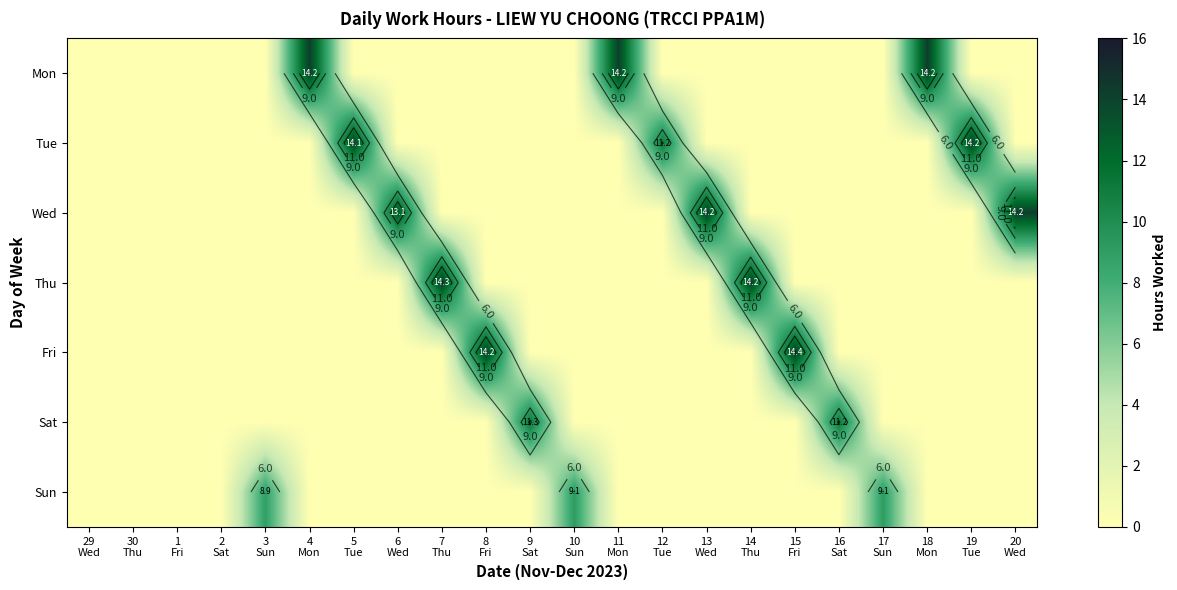

At how many categories does at least one series exceed 7?

18